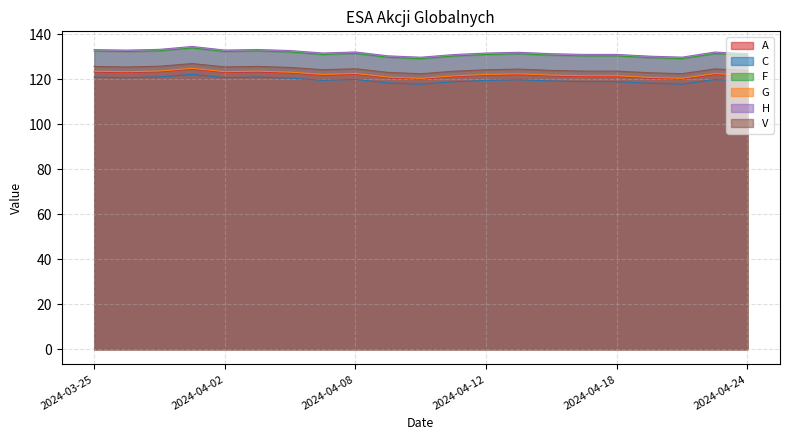

Is it true that C equals 119.0 at 2024-04-18?

True